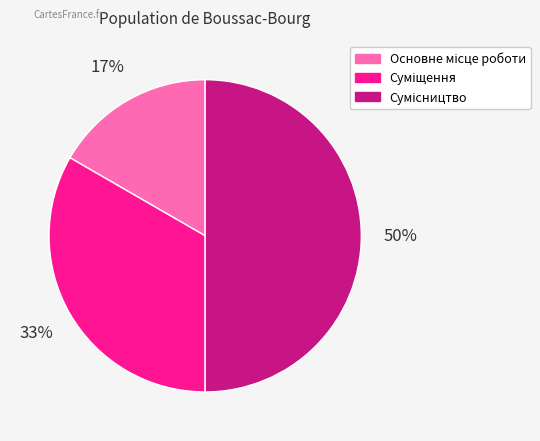

To the nearest percent, what is the average slice percentage?

33%